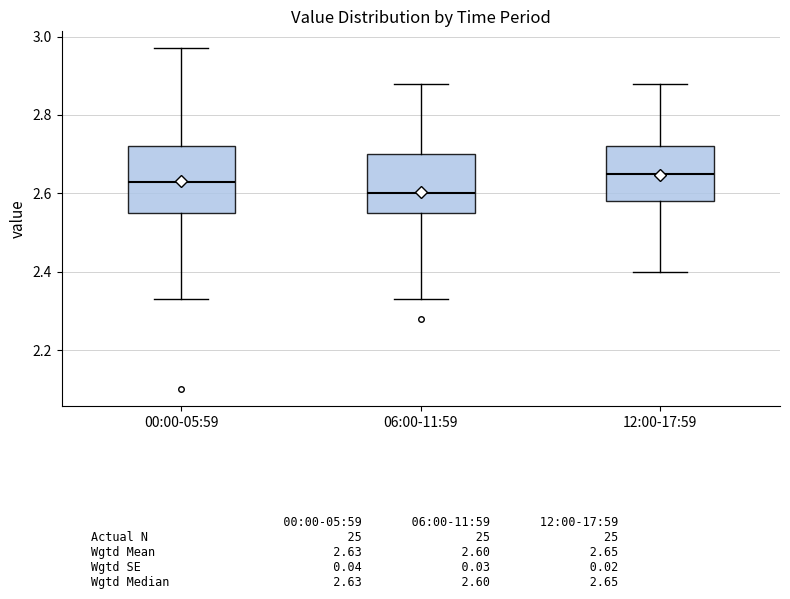

Which box is the tallest, from its lower edge to its upper edge?

00:00-05:59